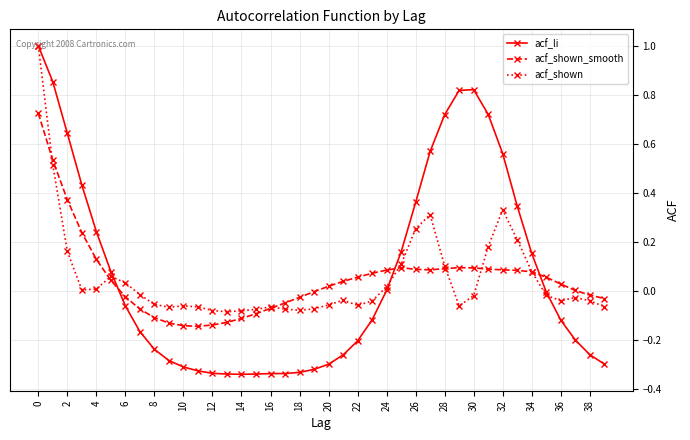

True or false: acf_shown has more than 0 interior local peaks.

True